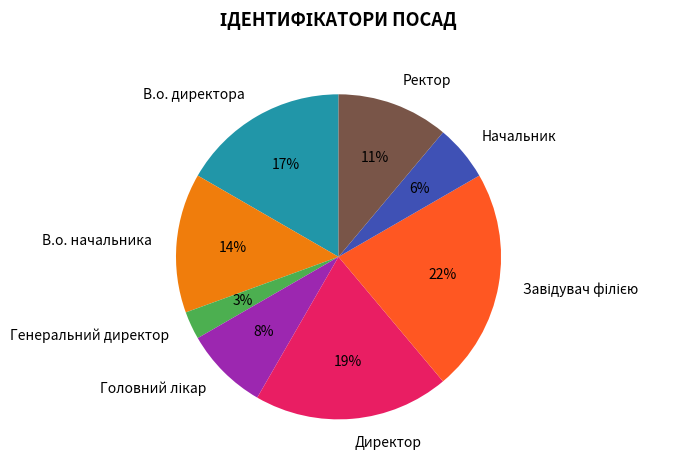

To the nearest percent, what is the difference between the largest and smallest slice percentages?

19%